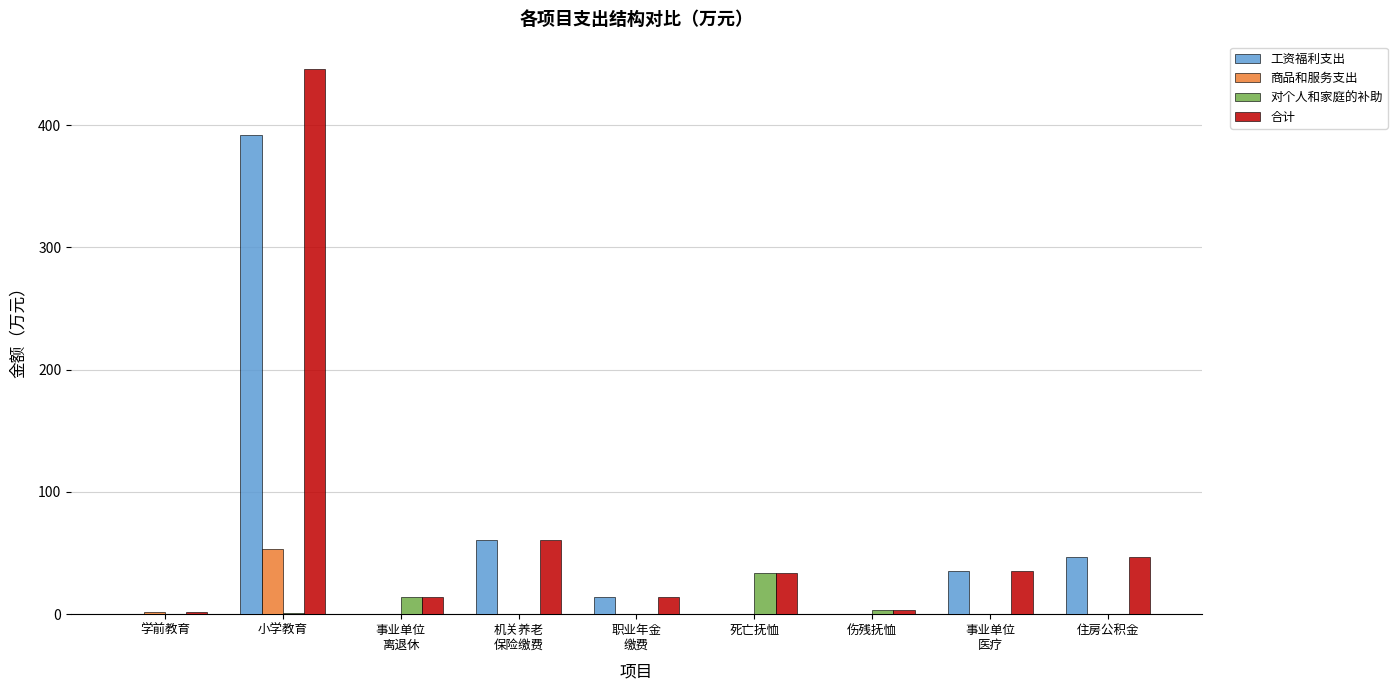

Which label corresponds to the largest value in the chart?

小学教育